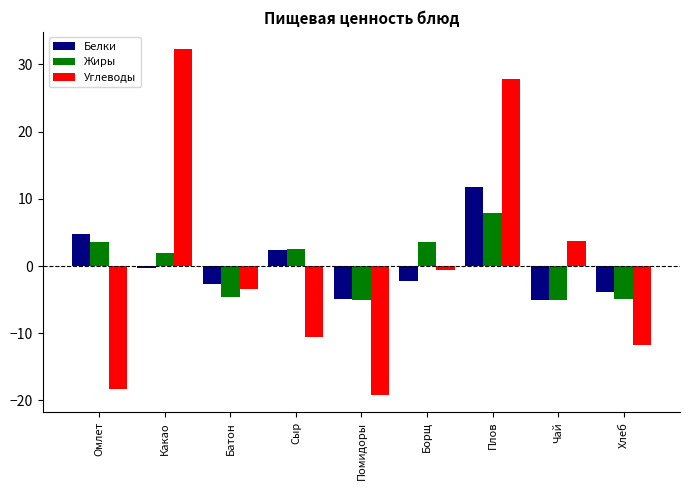

Where does the Жиры series first go above 1?

Омлет